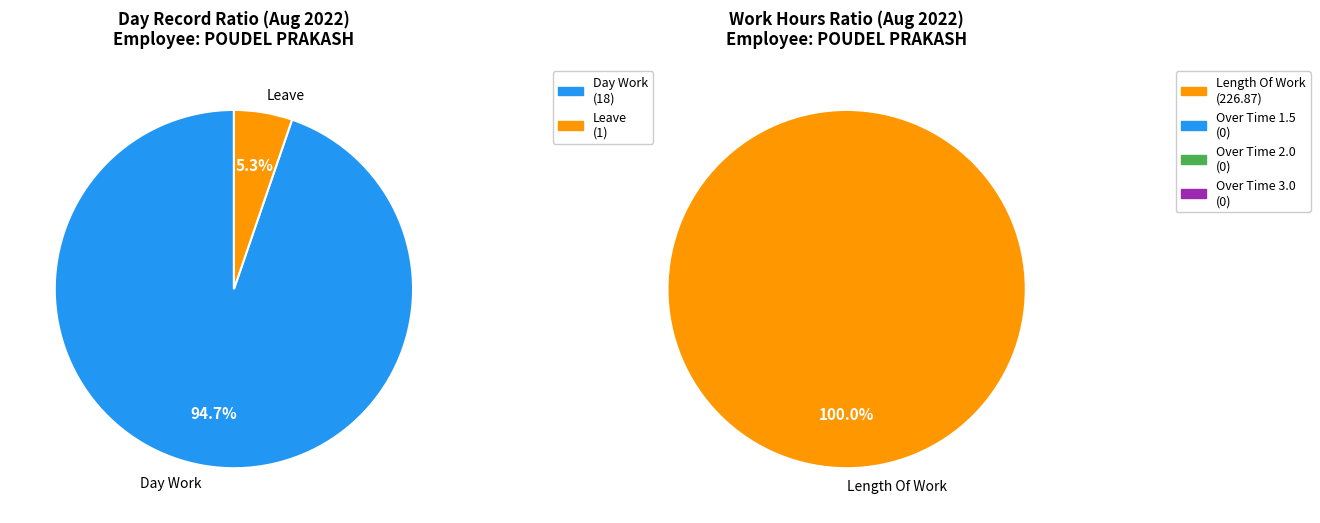

What is the smallest slice in the pie chart?

Over Time 1.5